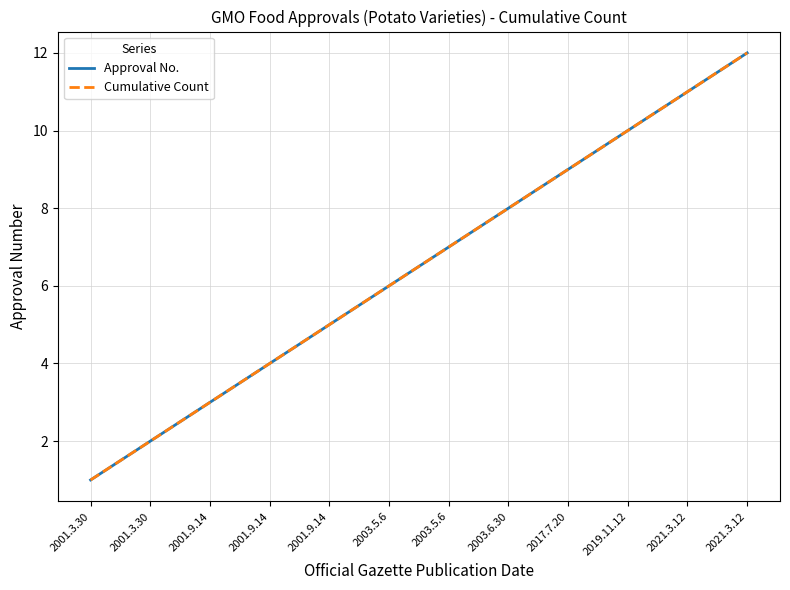

What is the total value across all series at 2001.9.14?

6